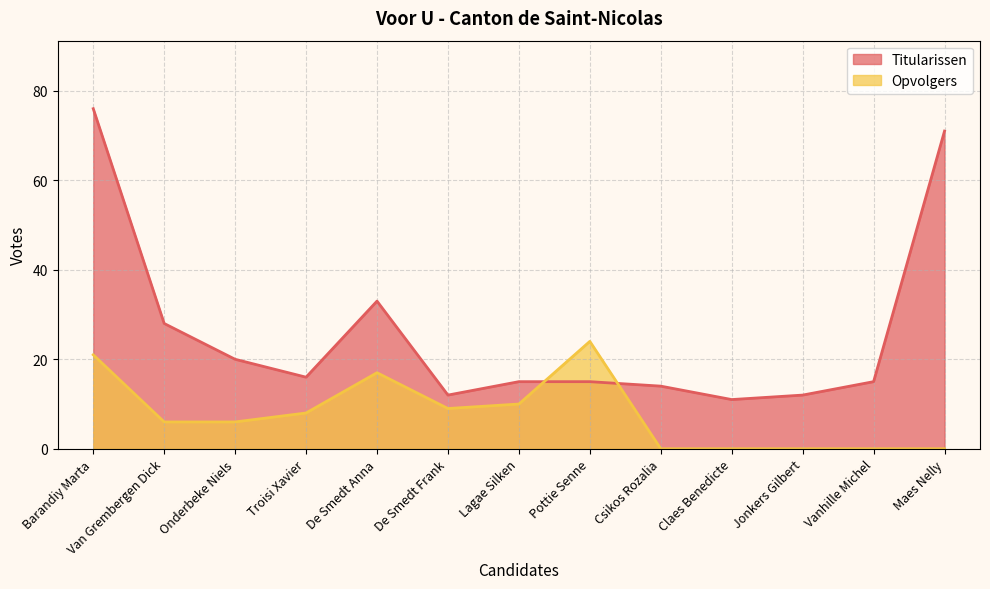

True or false: Titularissen has a value of 12 at De Smedt Frank.

True